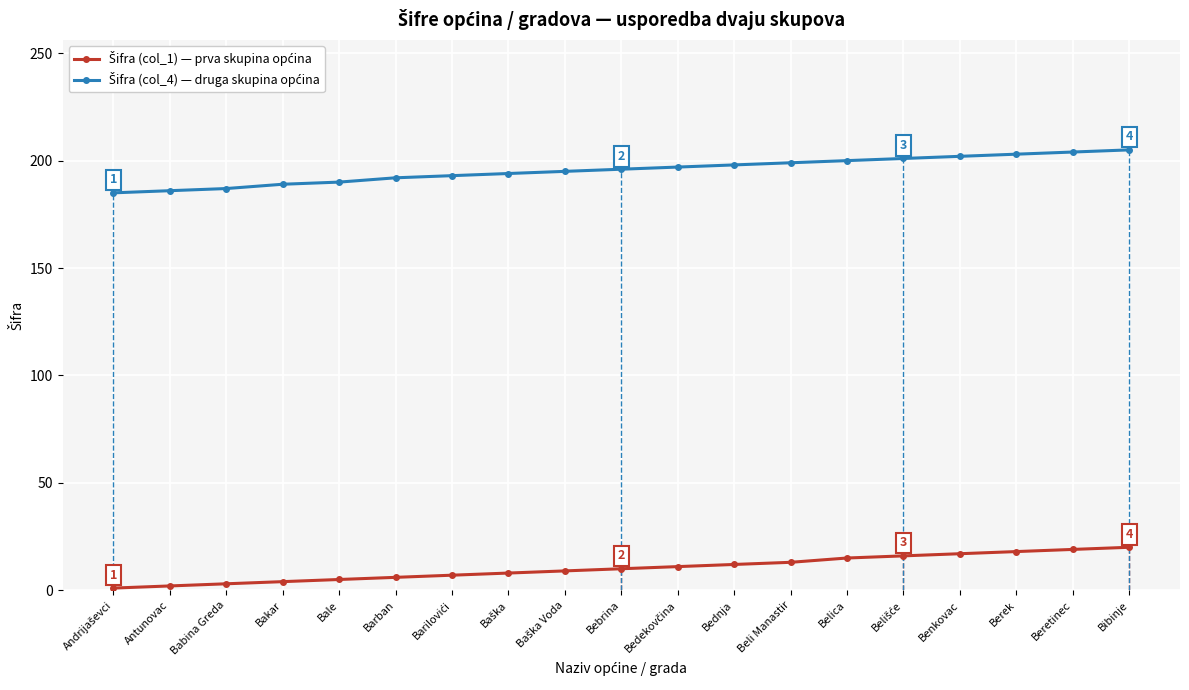

What is the spread (max minus min) of values at Bebrina?

186